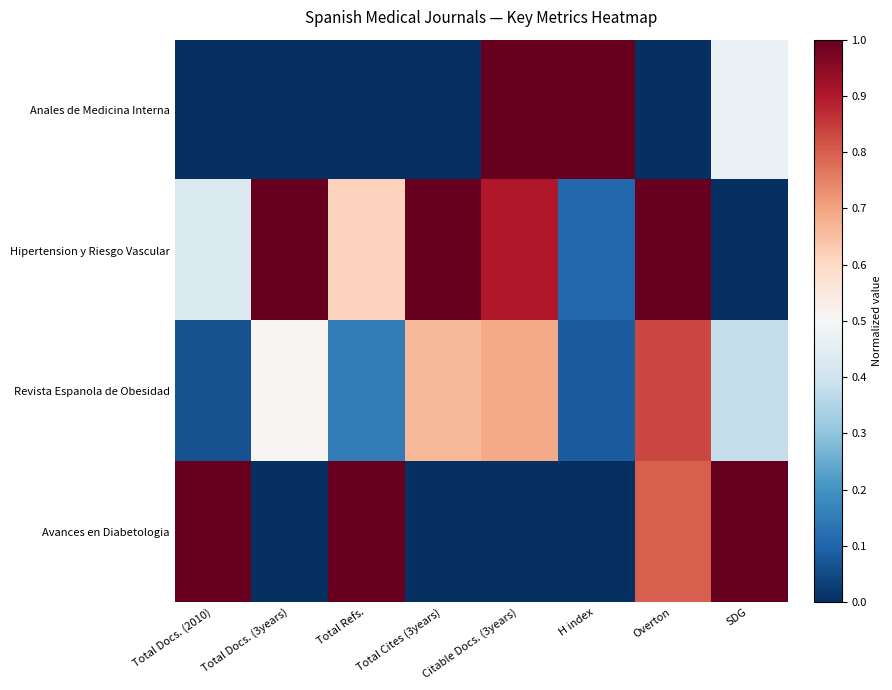

What is the total value across all series at Total Cites (3years)?

1.7